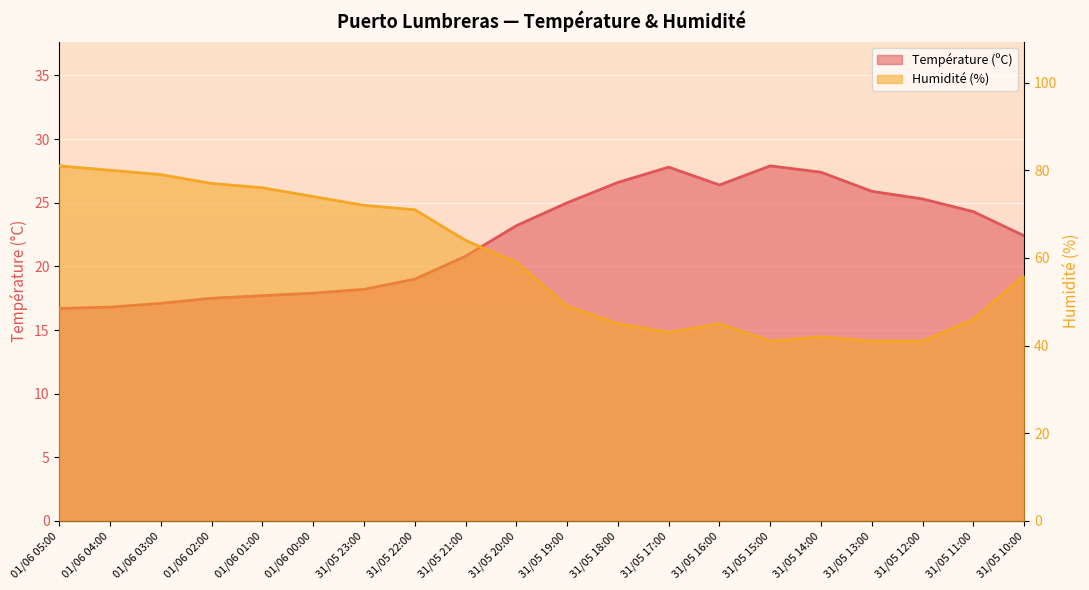

Where is the first local minimum for Humidité (%)?

31/05 17:00